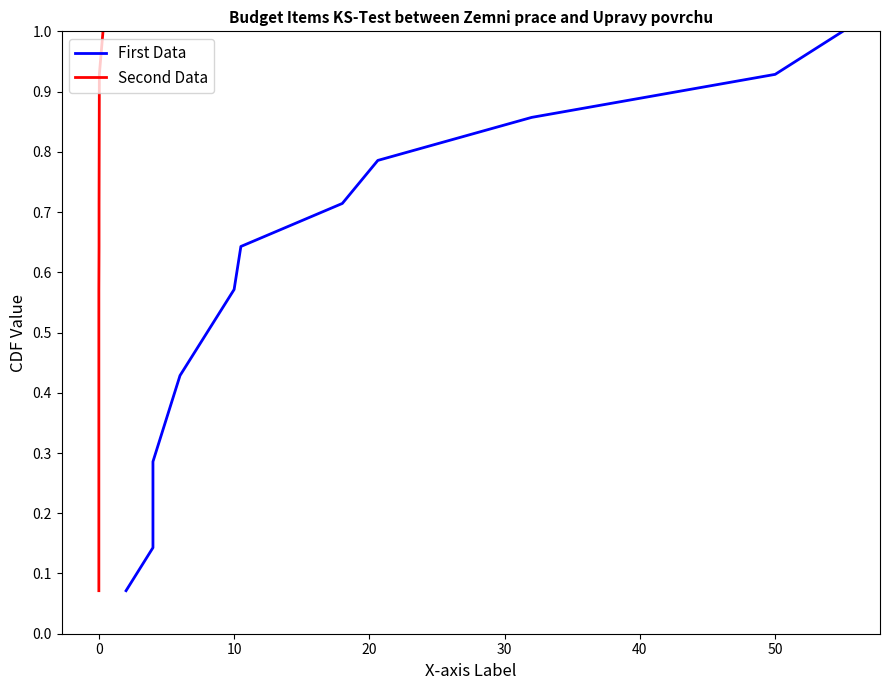

Is the value of Second Data at 0 greater than the value of First Data at 12?

No